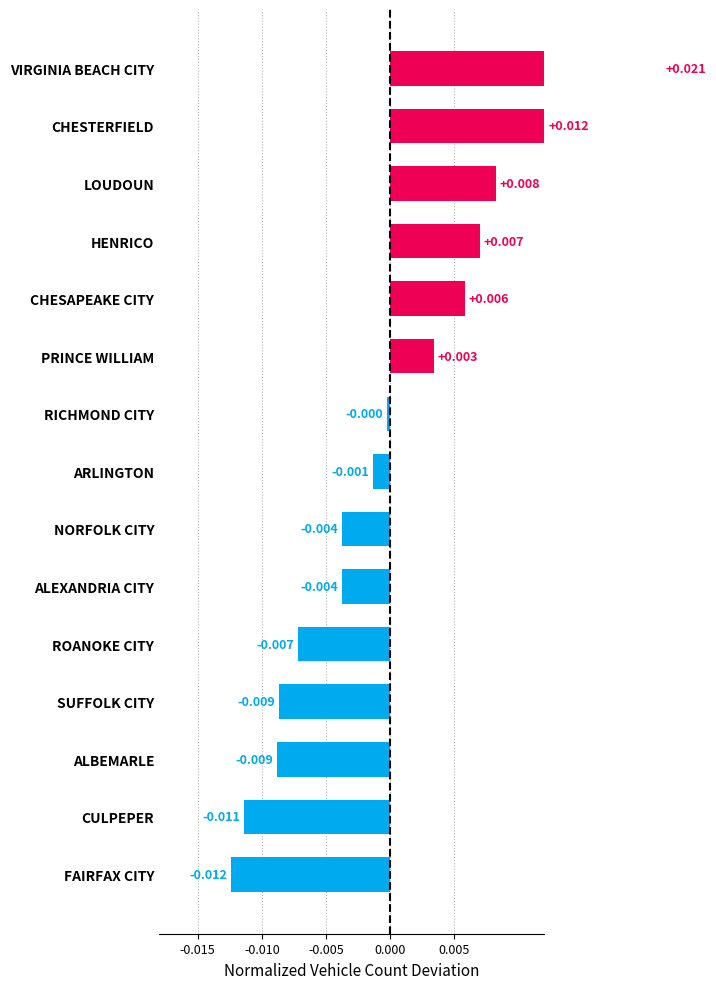

The value at SUFFOLK CITY is -0.0. True or false?

False